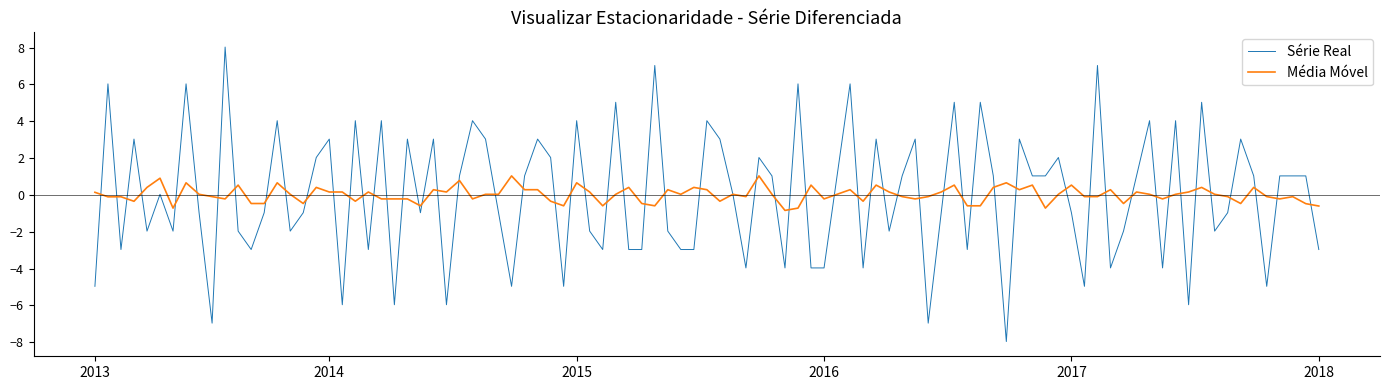

Which series has the largest range (max minus min)?

Série Real